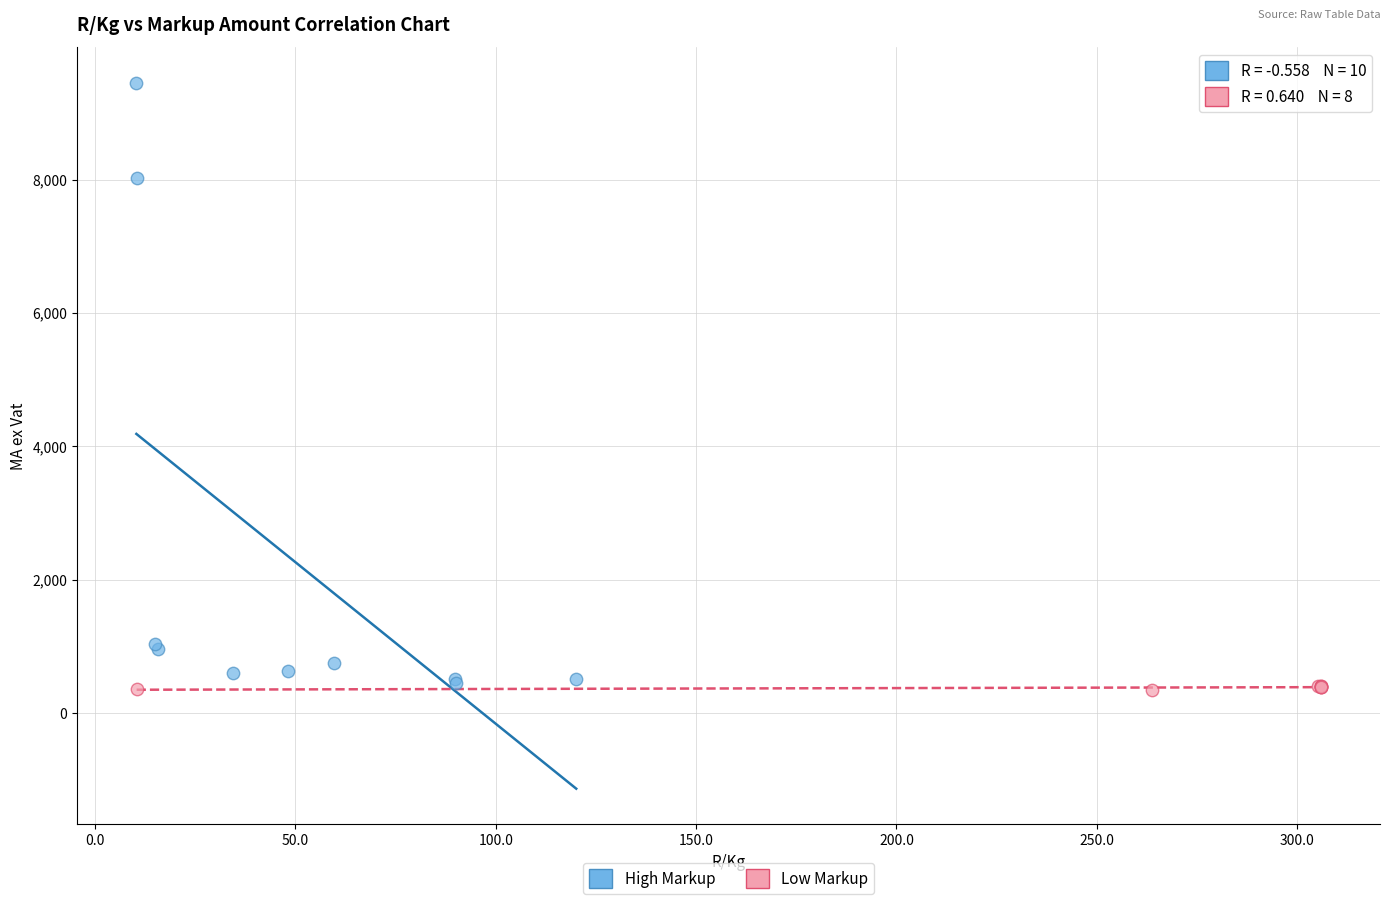

Which series contains the highest Y value?

High Markup